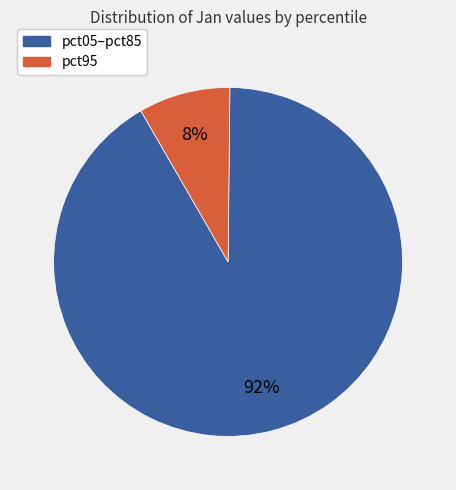

Combined, do pct95 and pct05–pct85 account for over 50%?

Yes